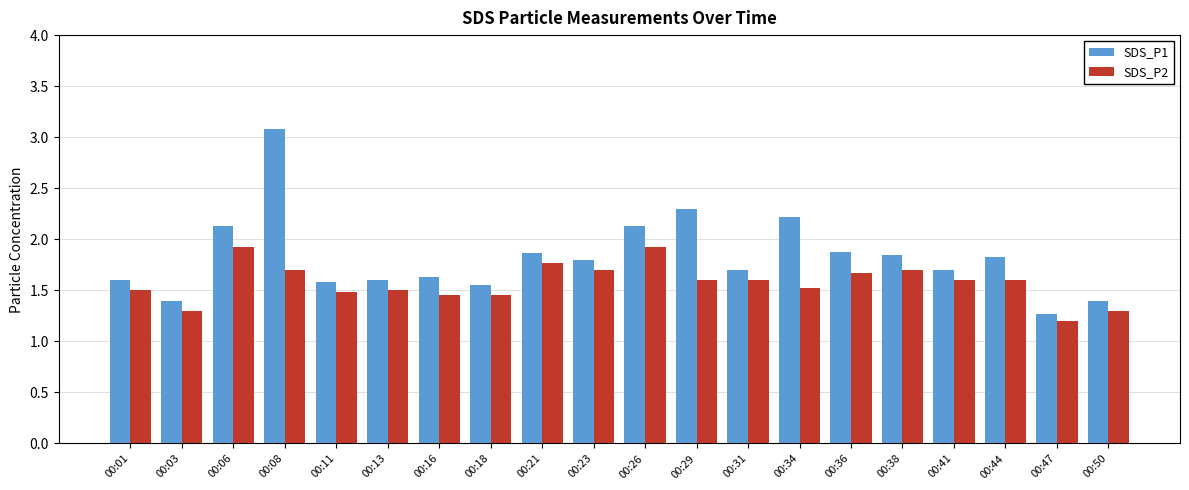

What is the difference between the second highest and minimum values in the SDS_P1 series?

1.0